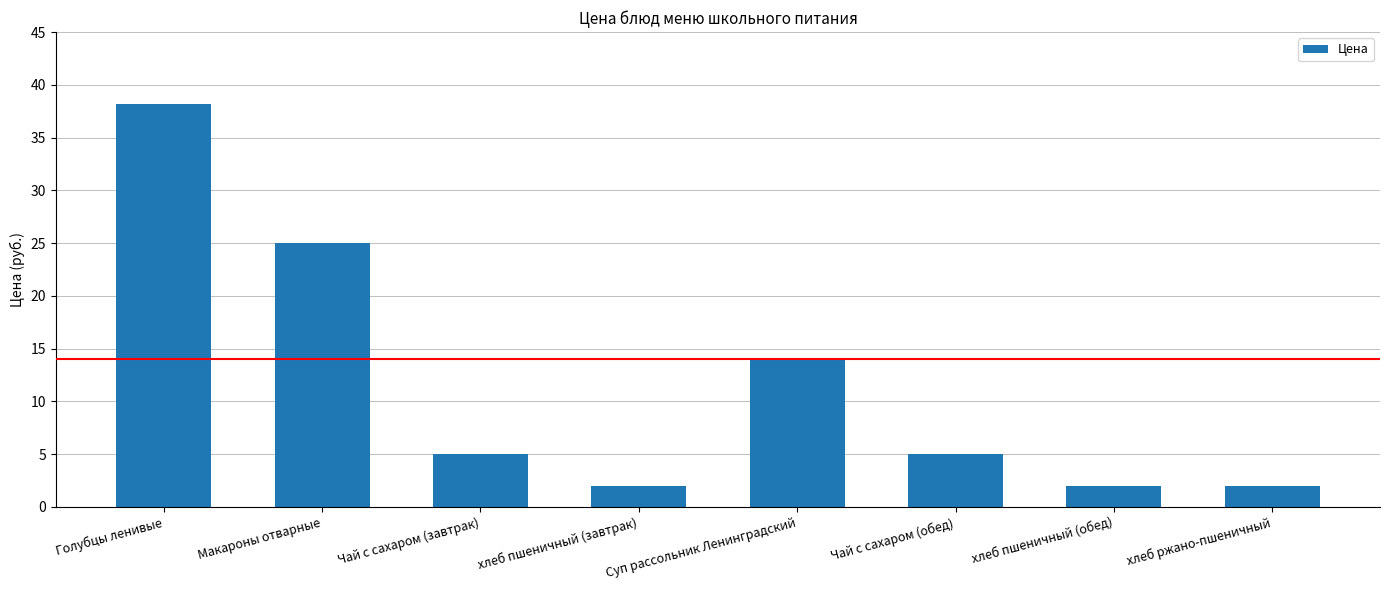

Count the number of categories in the chart.

8